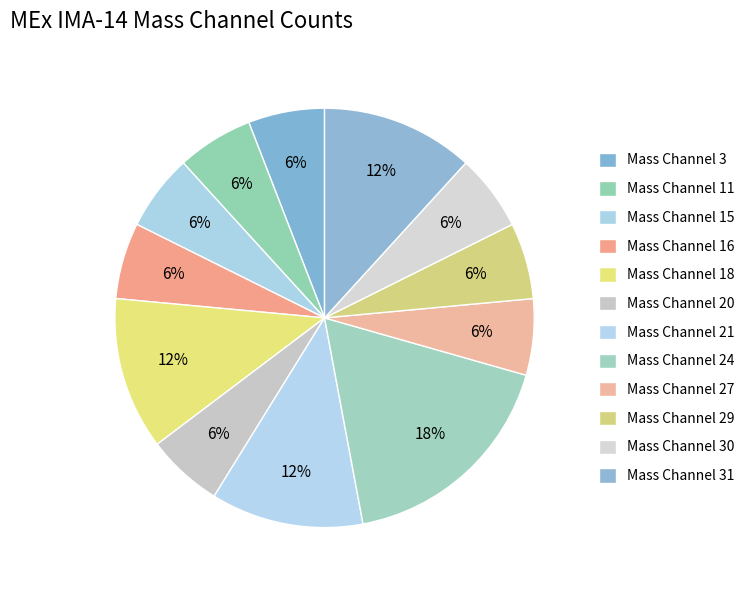

Is the sum of Mass Channel 27 and Mass Channel 11 greater than half?

No